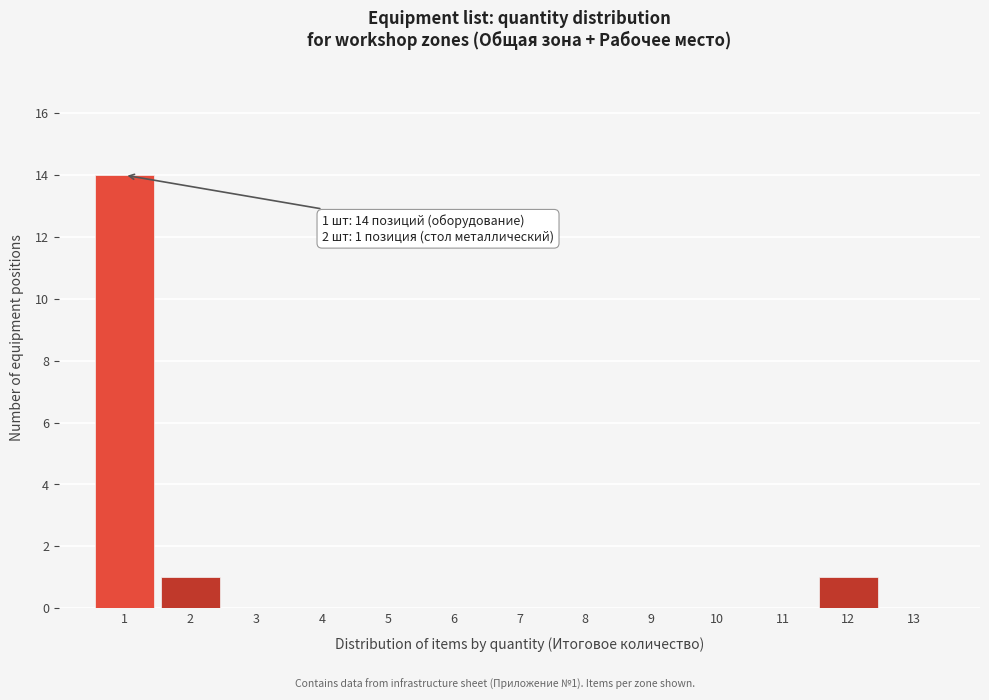

Which range on the x-axis has the tallest bar?

0.5 to 1.5